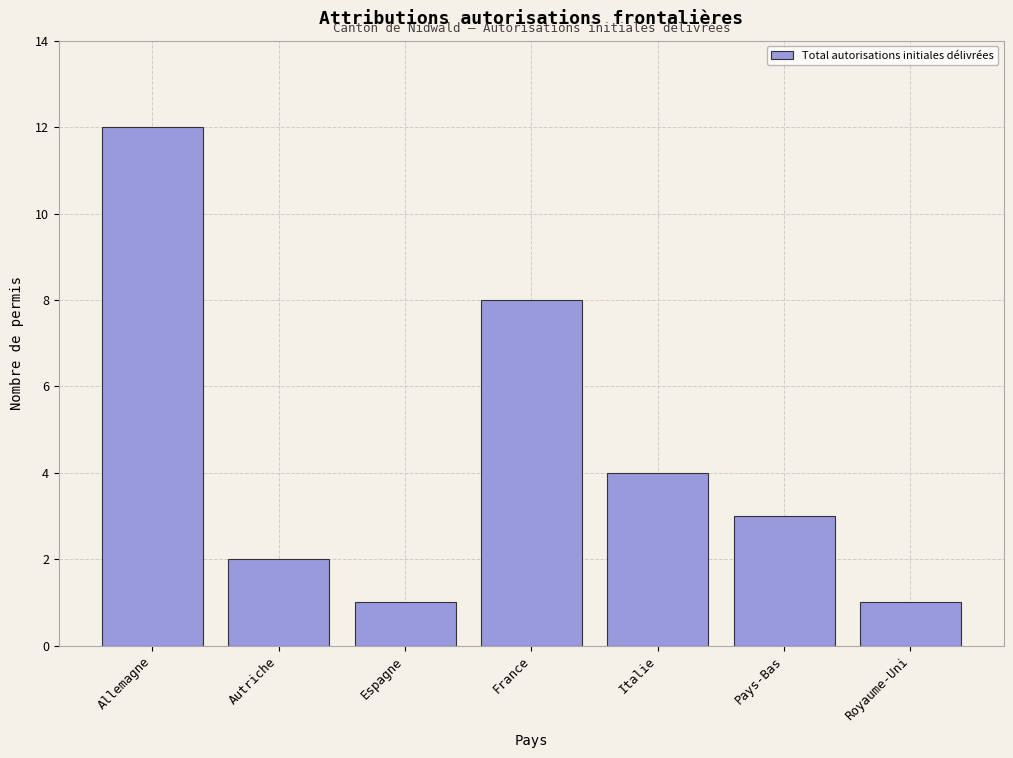

Reading right to left, what are all the values shown in this chart?

Royaume-Uni=1	Pays-Bas=3	Italie=4	France=8	Espagne=1	Autriche=2	Allemagne=12